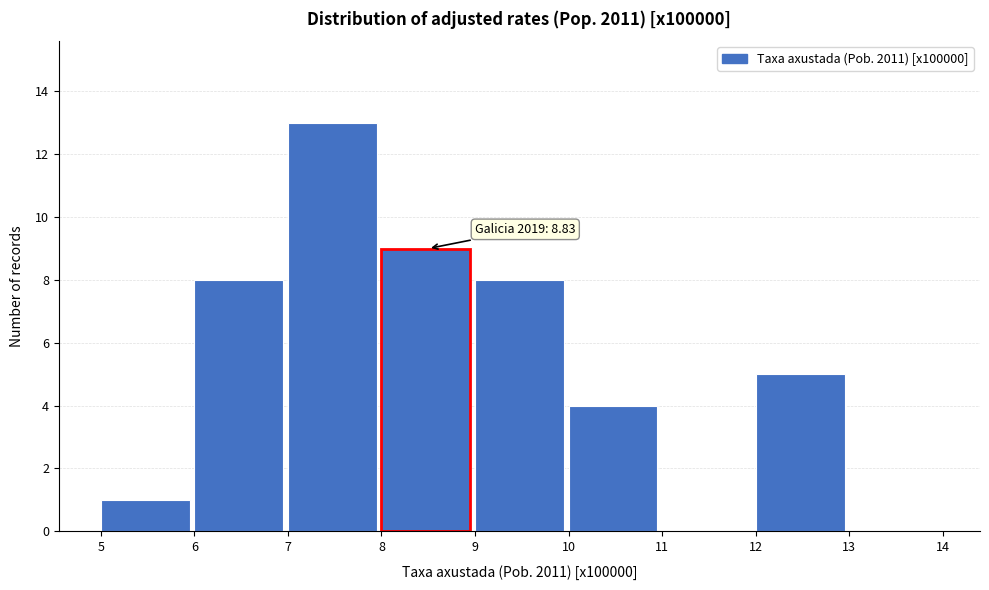

Which range on the x-axis has the tallest bar?

7 to 8